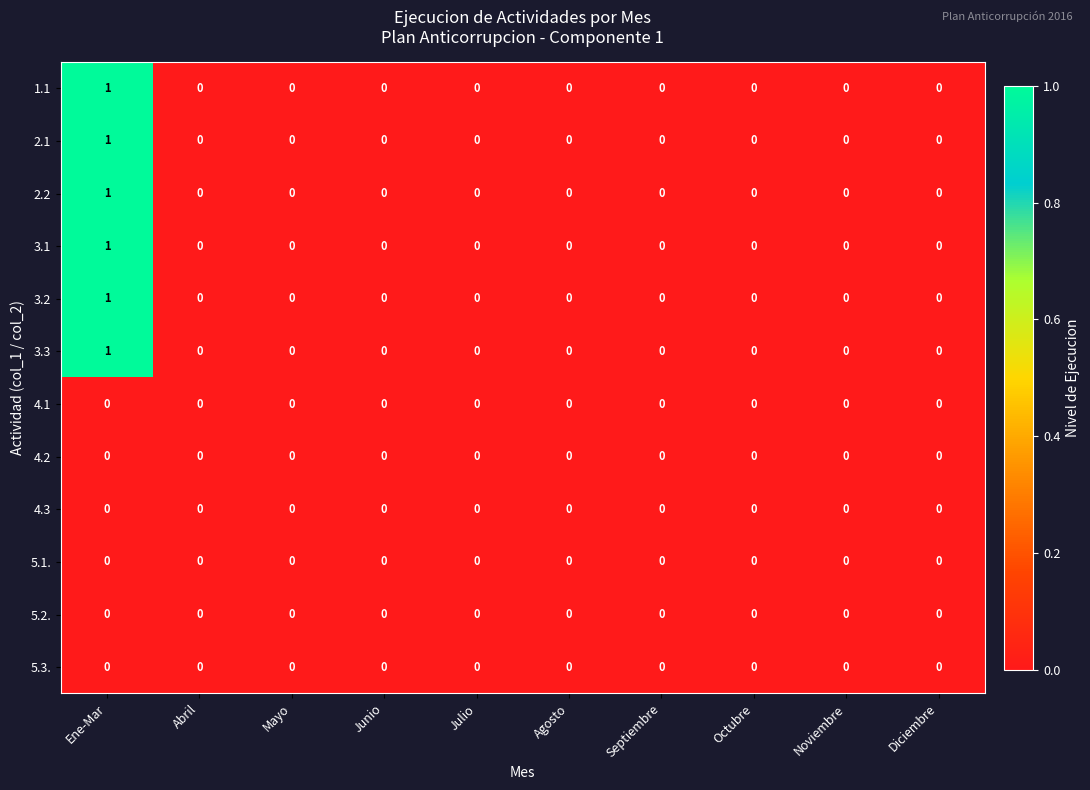

At which category is the sum across all series the highest?

Ene-Mar